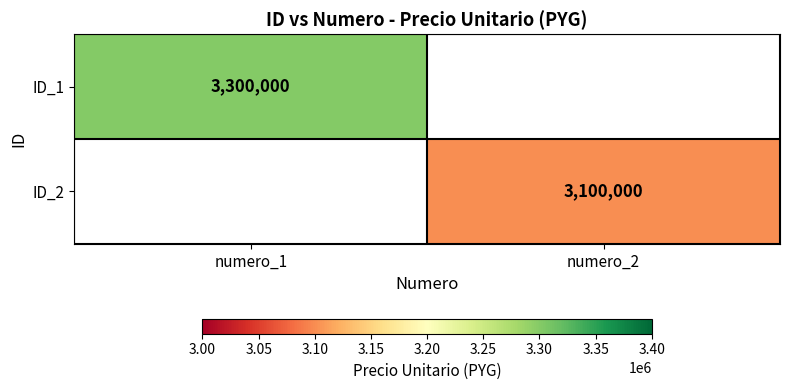

What is the greatest value displayed?

3300000.0